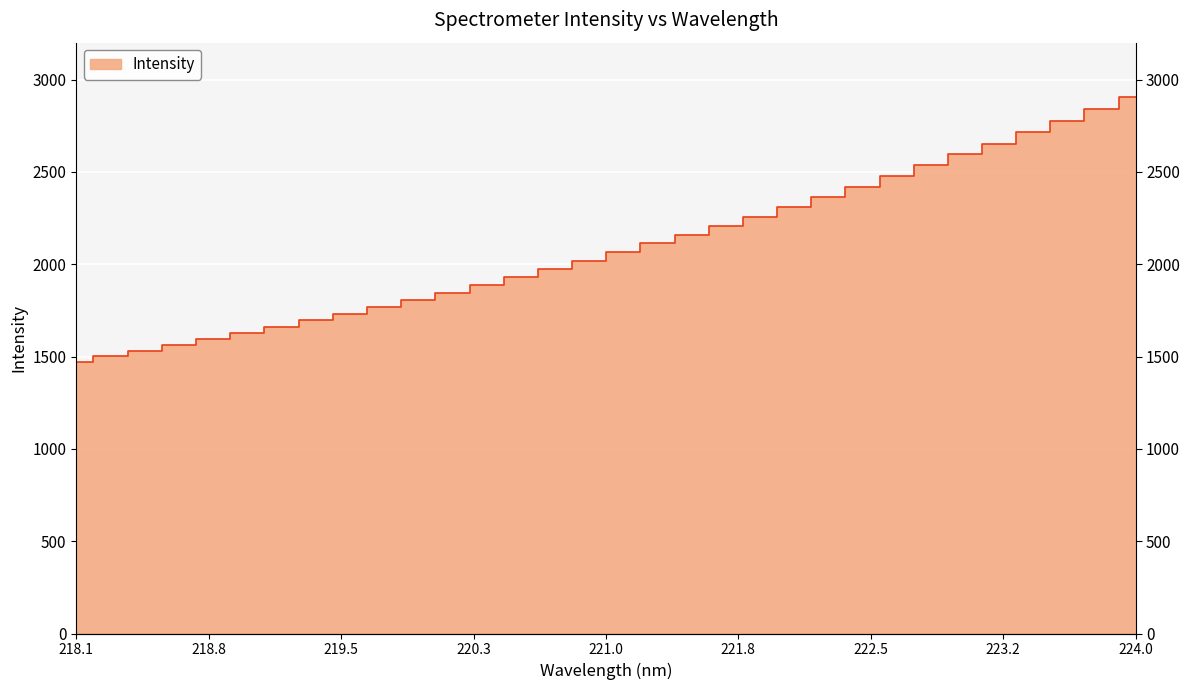

The chart shows a value of 1002.0 at 224.0. True or false?

False